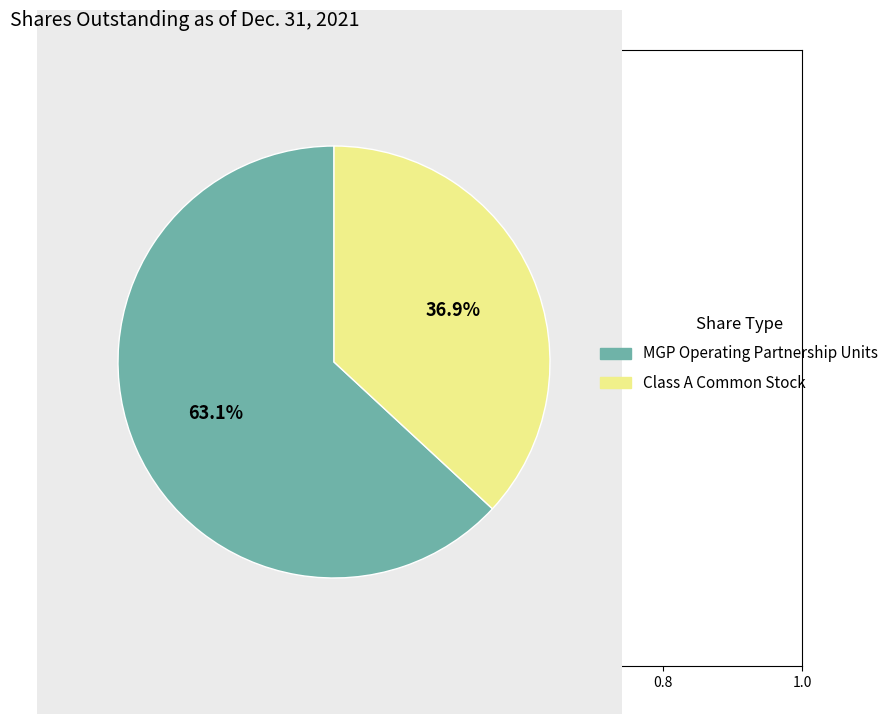

True or false: MGP Operating Partnership Units accounts for 63% of the total.

True